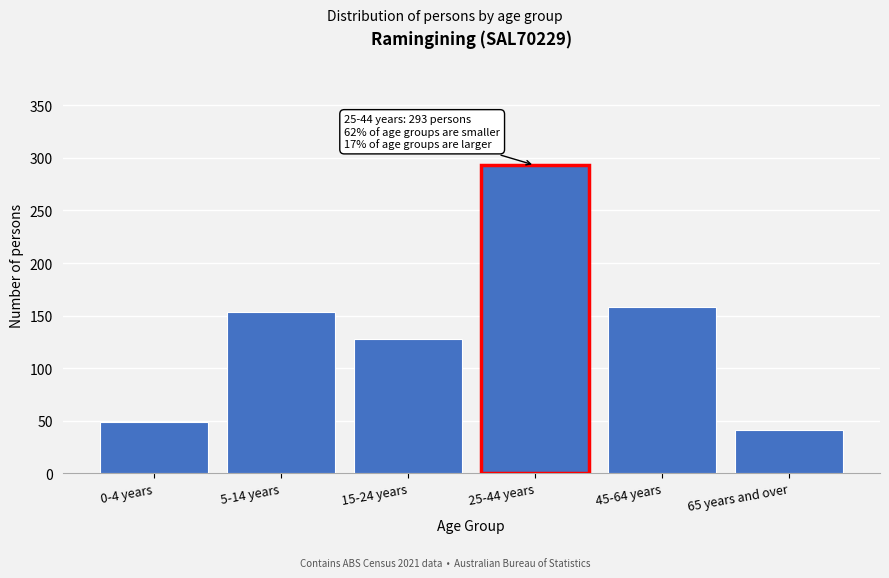

Reading left to right, list all the values displayed in this chart.

49	153	128	293	158	41